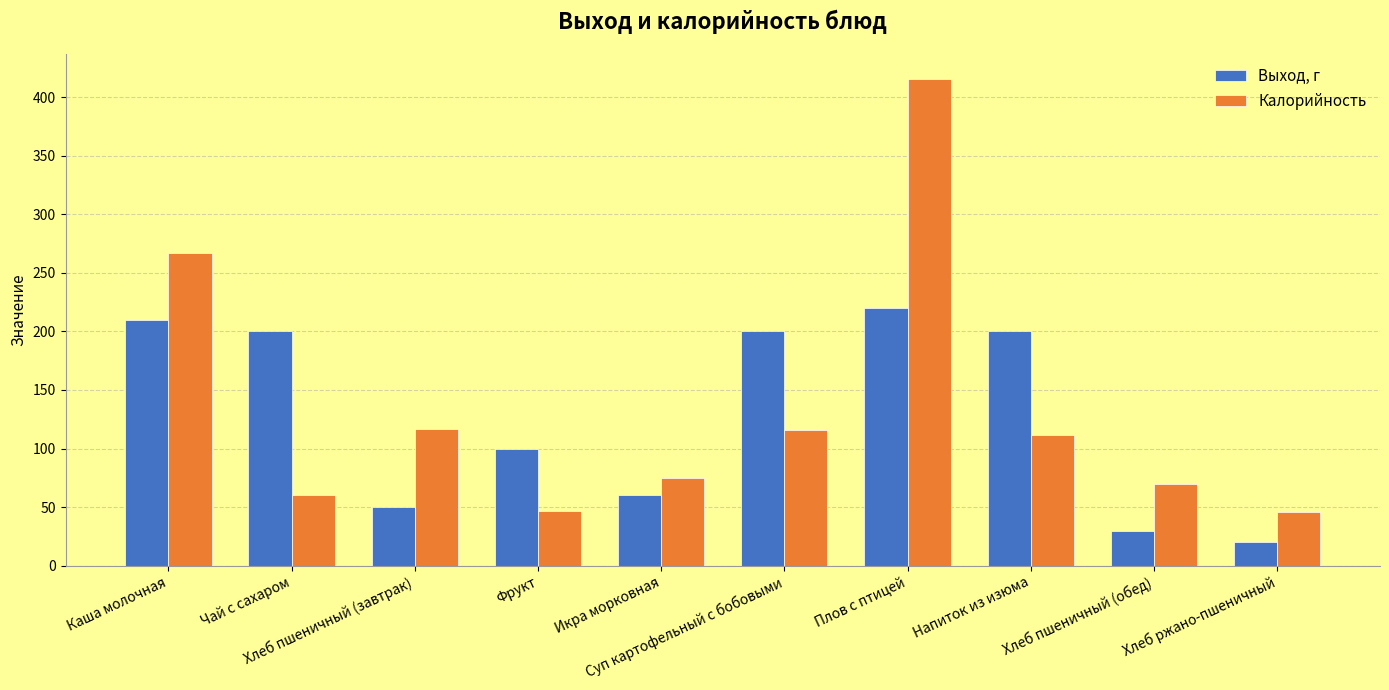

What is the label of the 1st bar from the right?

Хлеб ржано-пшеничный